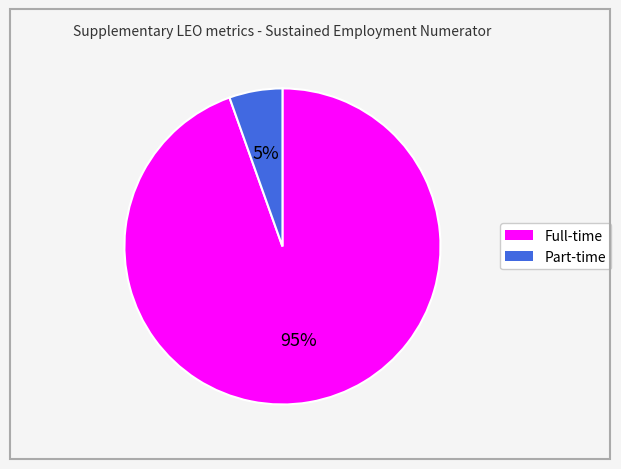

How many segments does this pie chart have?

2